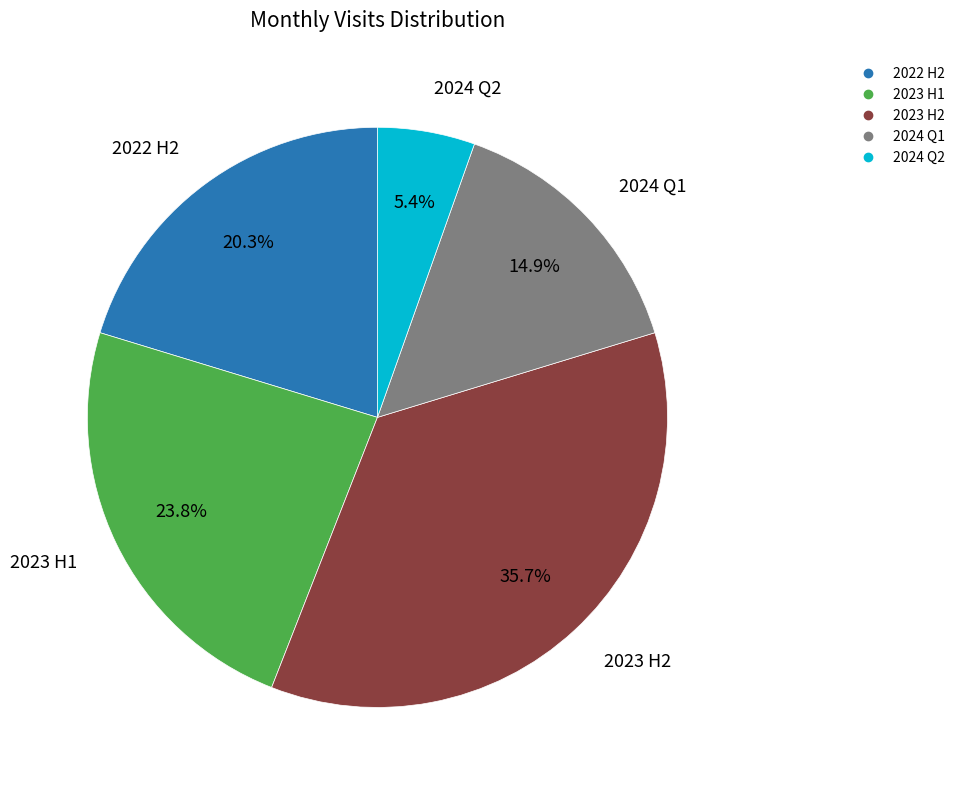

Does any single category account for the majority?

No